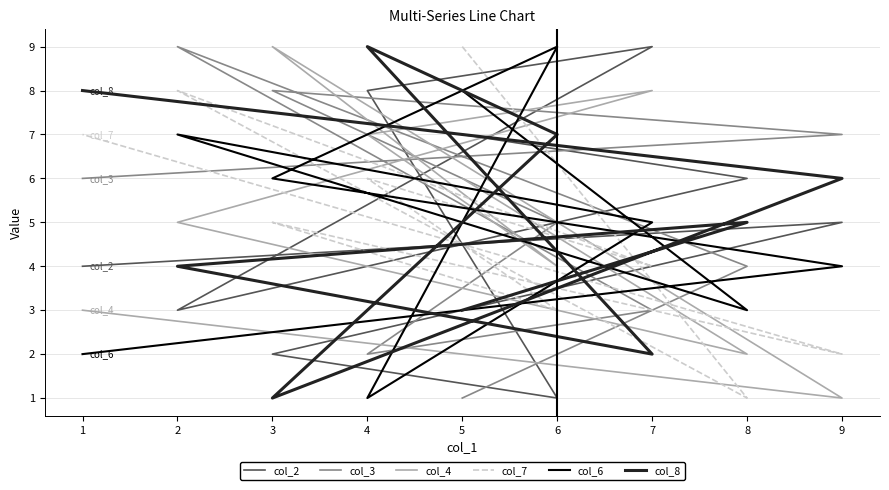

The value of col_8 at 4 is 9. True or false?

True